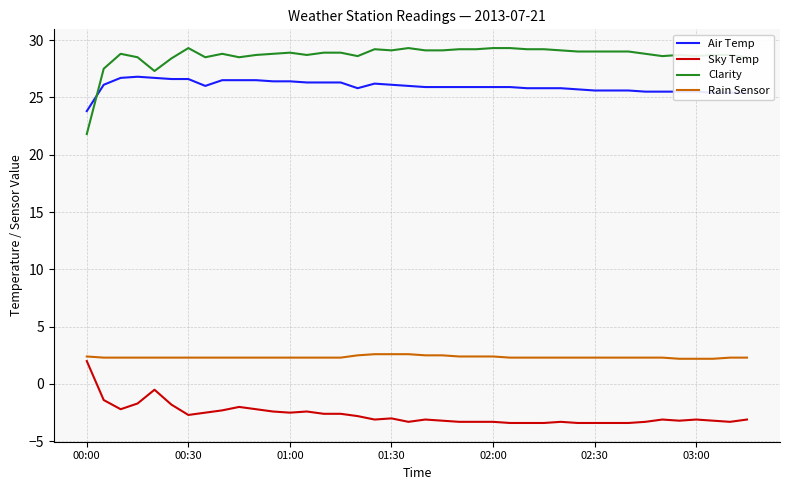

Is this an area chart (filled region under the line)?

No